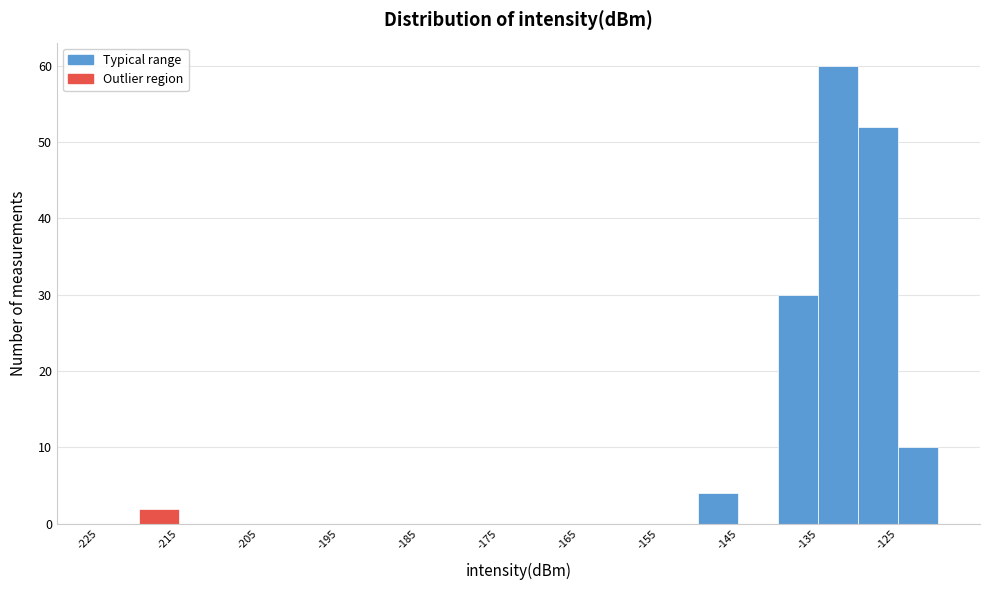

Which range on the x-axis has the tallest bar?

-135 to -130